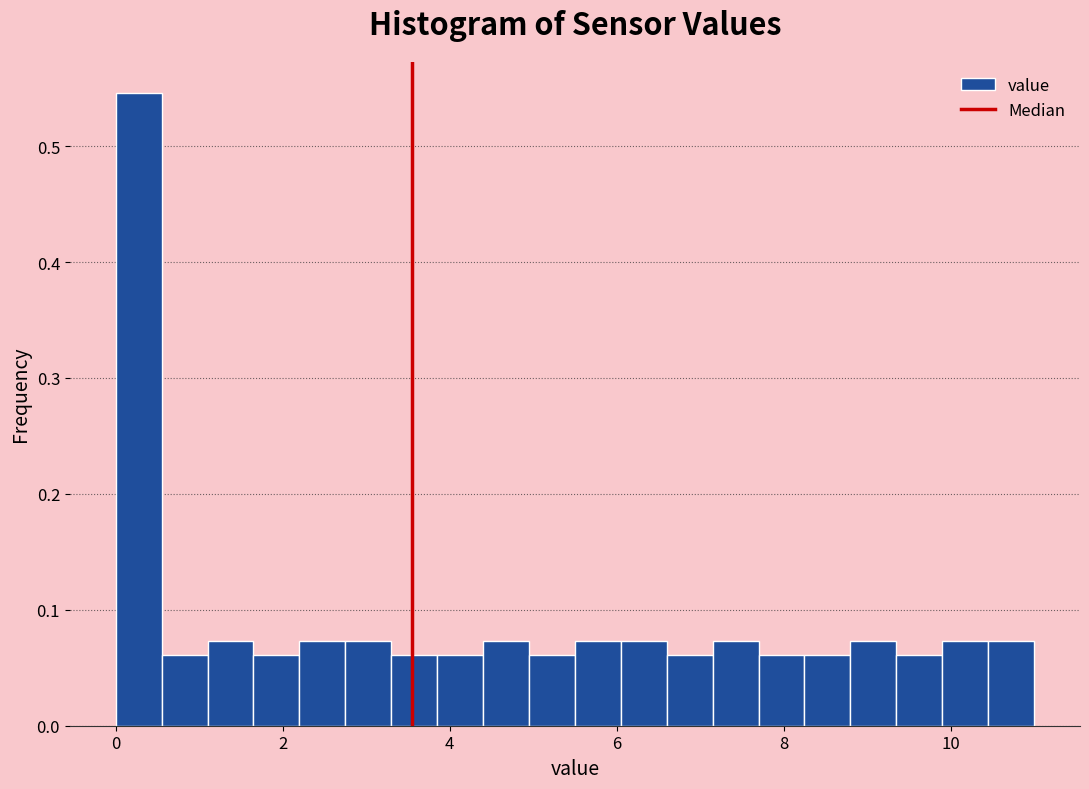

Around what value on the x-axis is the tallest bar? Give the approximate position of its centre, as read against the axis.

0.2